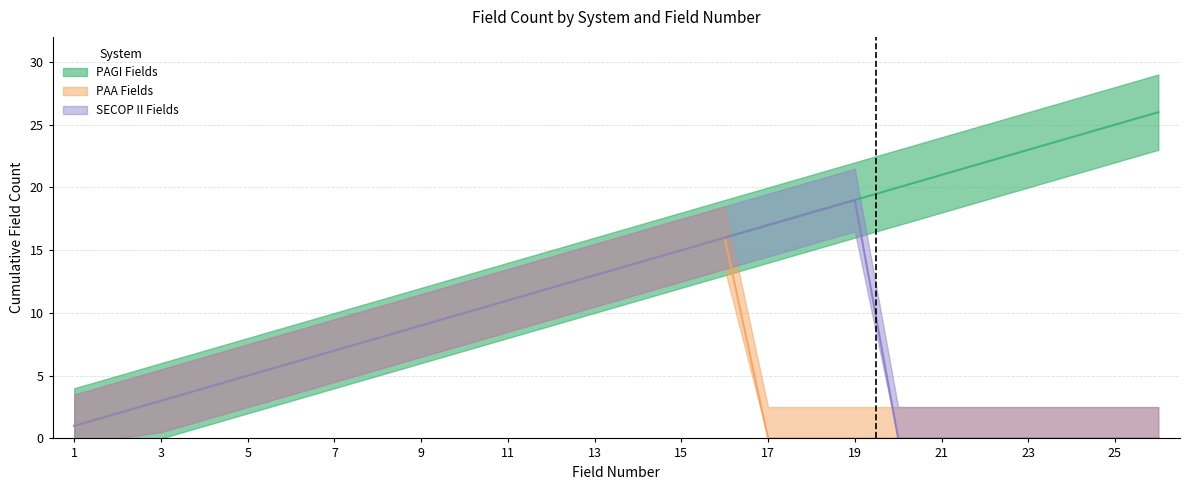

True or false: PAA Fields and PAGI Fields cross at least once.

False